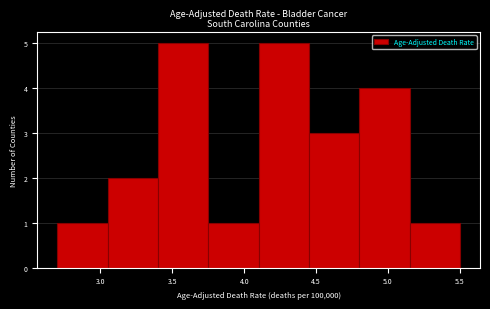

Reading left to right, transcribe this chart: for each bar, give the range it covers on the x-axis and its height. The values are not printed on the chart, so give them approximately, as read against the axis.

2.70 to 3.05: 1
3.05 to 3.40: 2
3.40 to 3.75: 5
3.75 to 4.10: 1
4.10 to 4.45: 5
4.45 to 4.80: 3
4.80 to 5.15: 4
5.15 to 5.50: 1